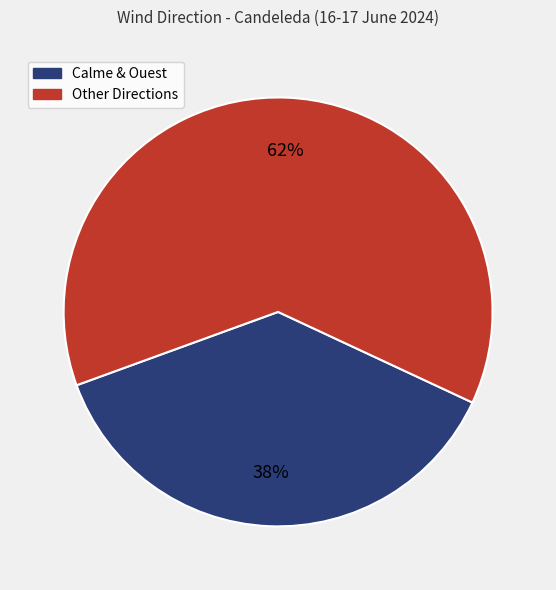

True or false: Calme & Ouest accounts for 26% of the total.

False